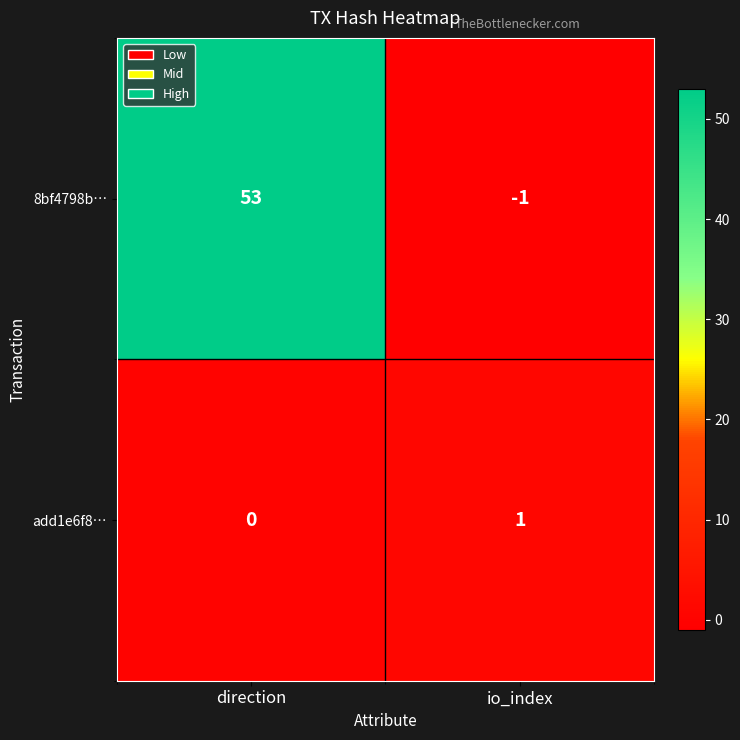

Rank the series by their maximum value, from lowest to highest.

add1e6f8…, 8bf4798b…